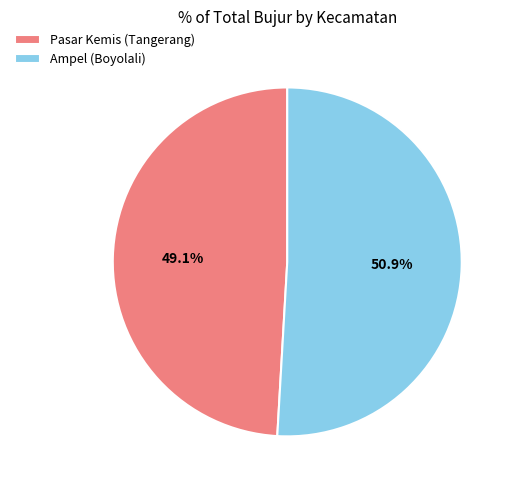

Is it true that Pasar Kemis (Tangerang) is 64% of the pie?

False